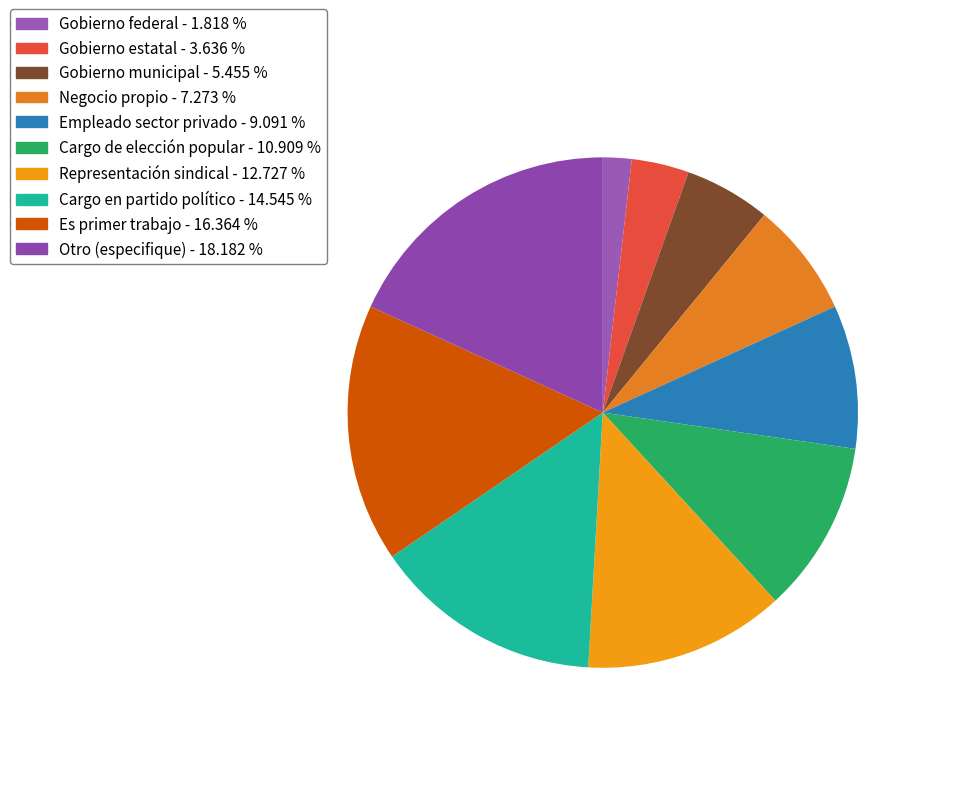

True or false: Cargo de elección popular accounts for 5% of the total.

False